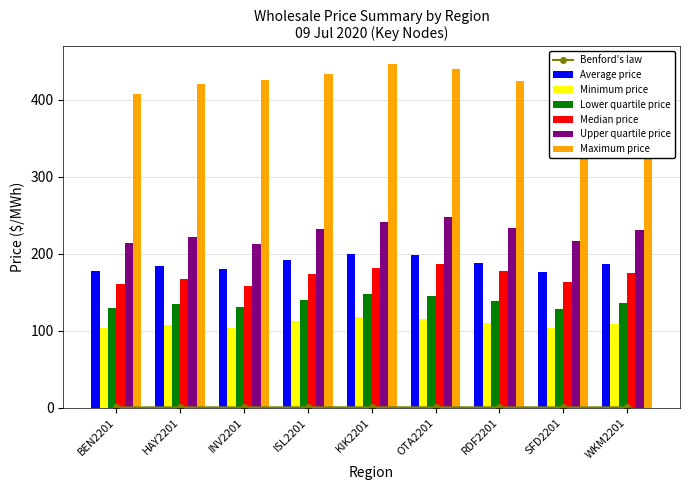

Is it true that Maximum price equals 433.7 at ISL2201?

True